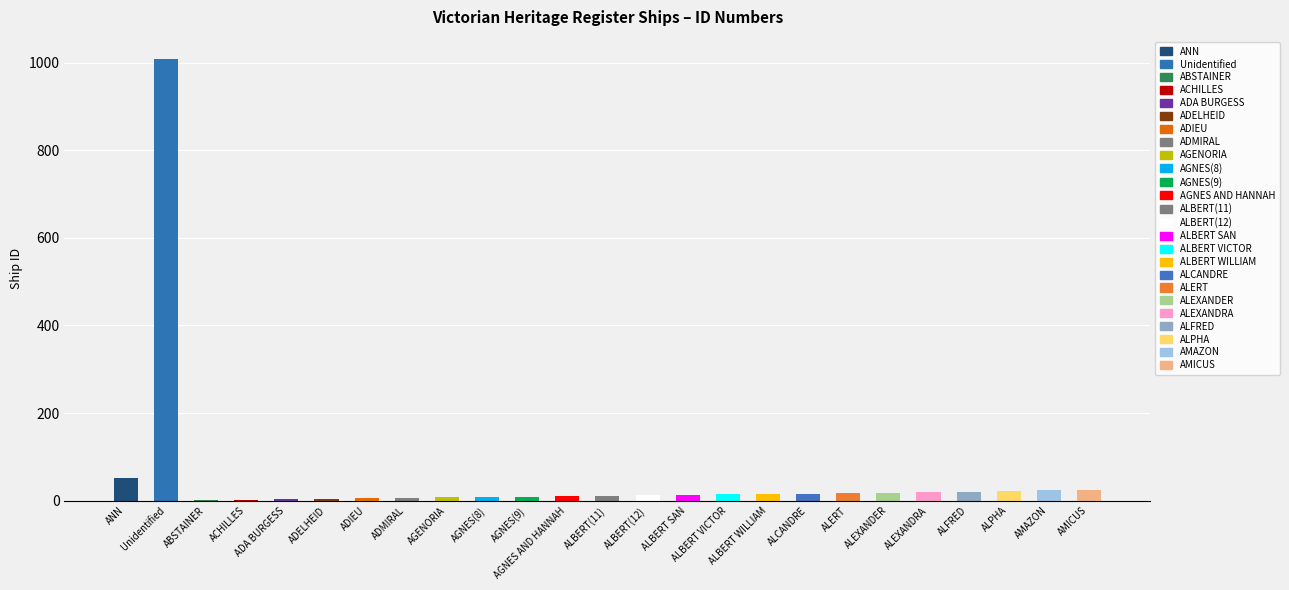

What is the greatest value displayed?

1009